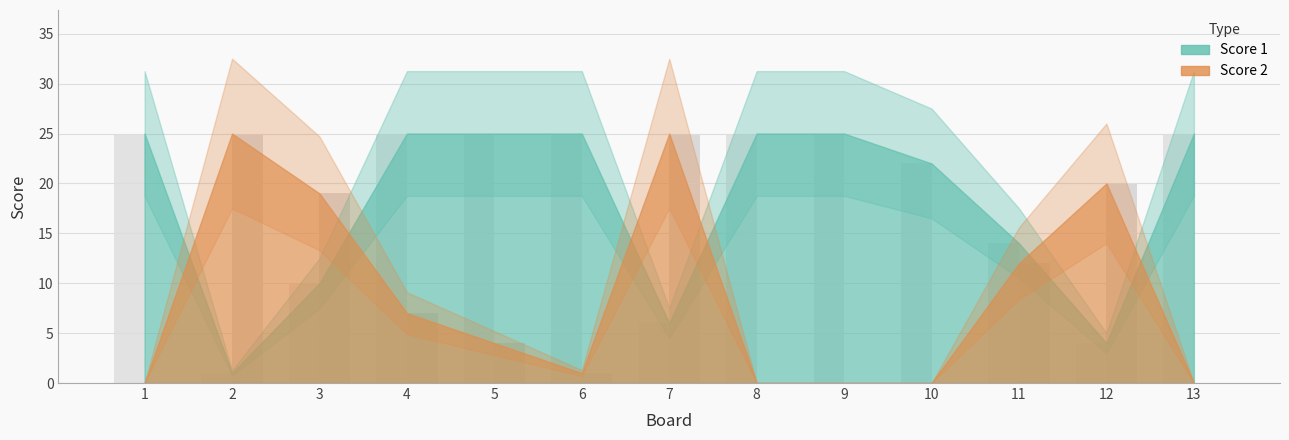

Which series has the widest spread of values?

Score 2